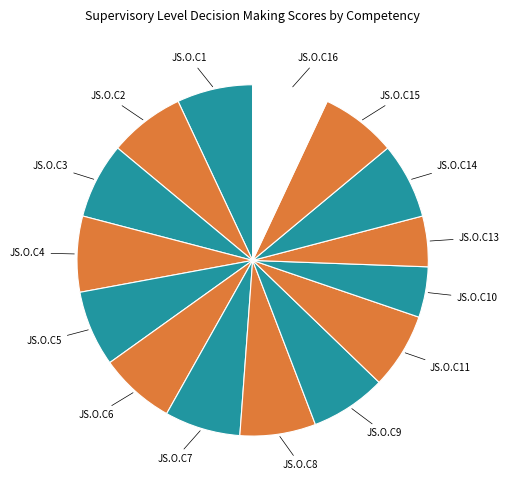

How many segments does this pie chart have?

15